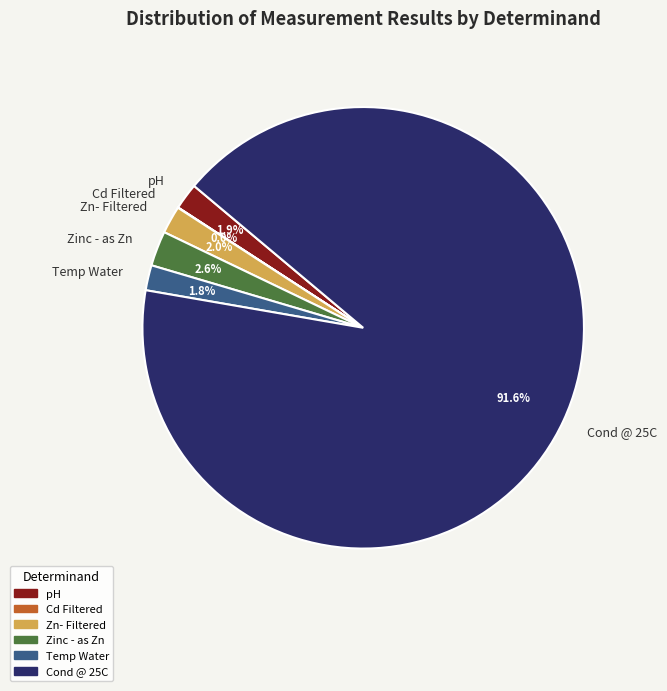

Which category has the biggest portion of the pie?

Cond @ 25C